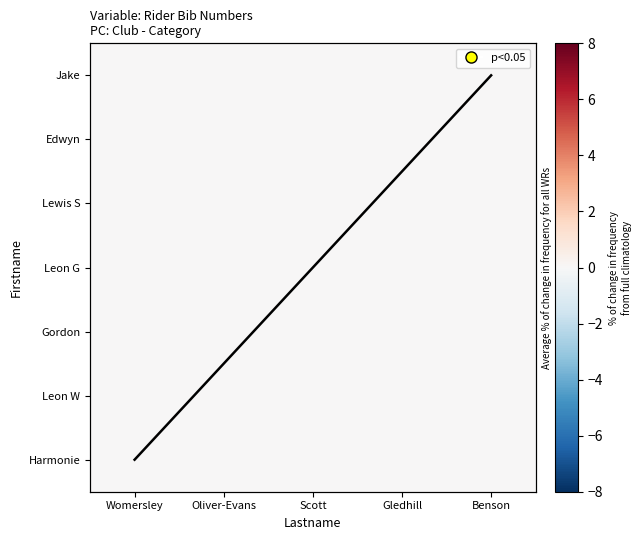

Count the number of data series in this chart.

8